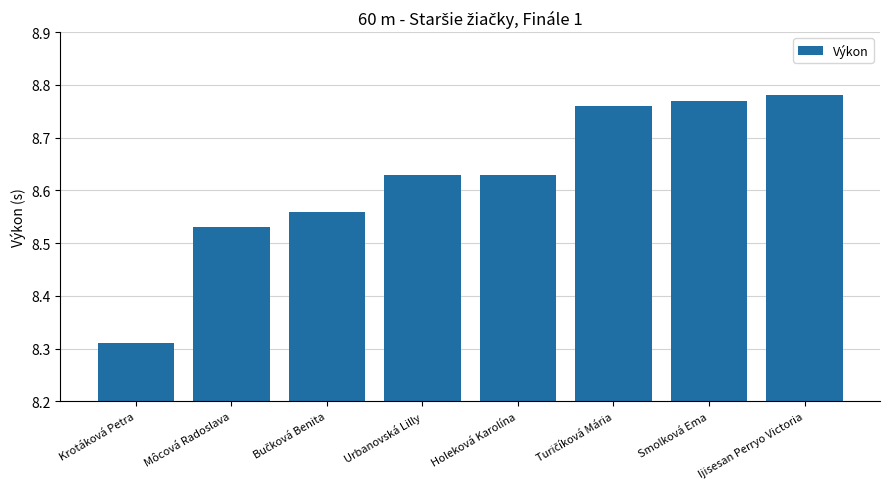

Which label corresponds to the smallest value in the chart?

Krotáková Petra